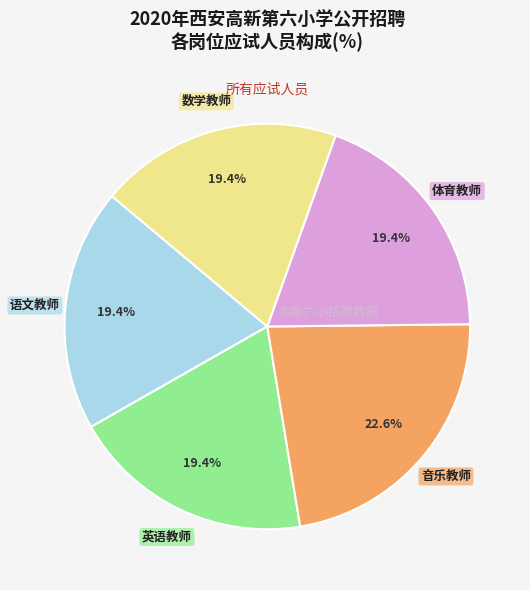

To the nearest percent, what is the difference between the largest and smallest slice percentages?

3%